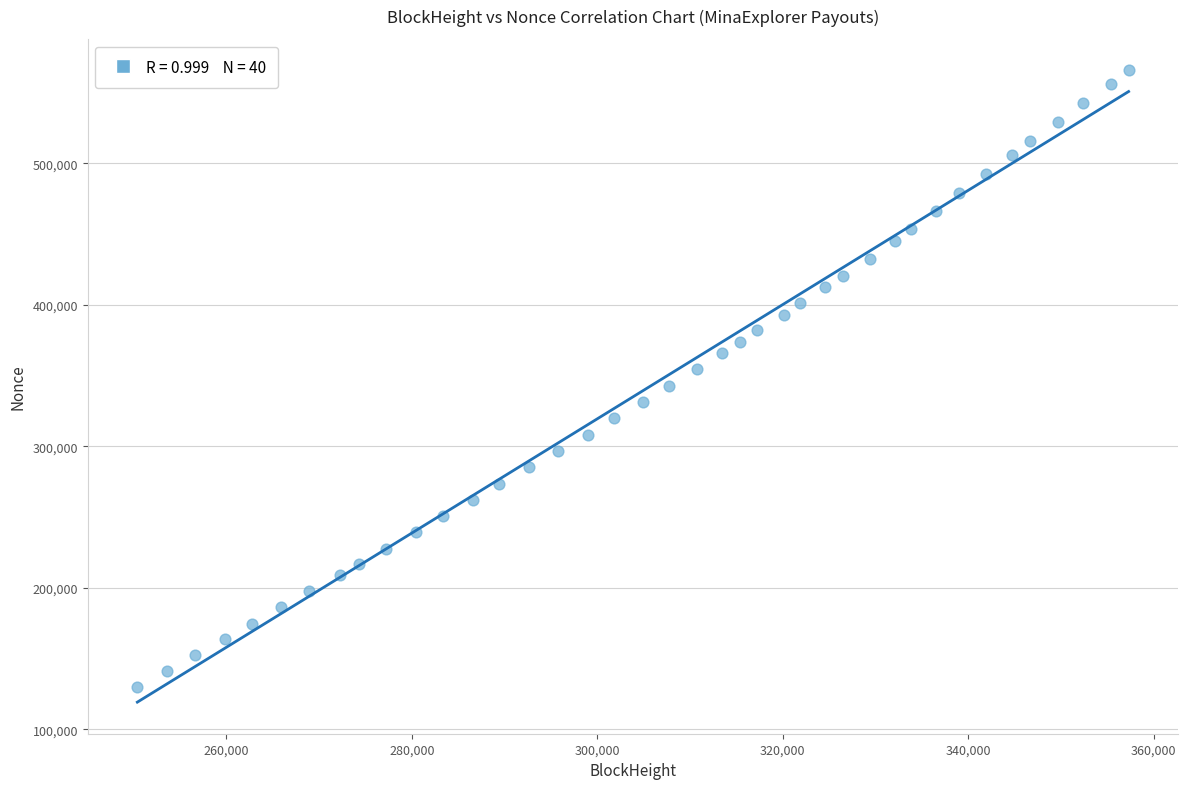

What is the range of Y values (max minus min)?

435581